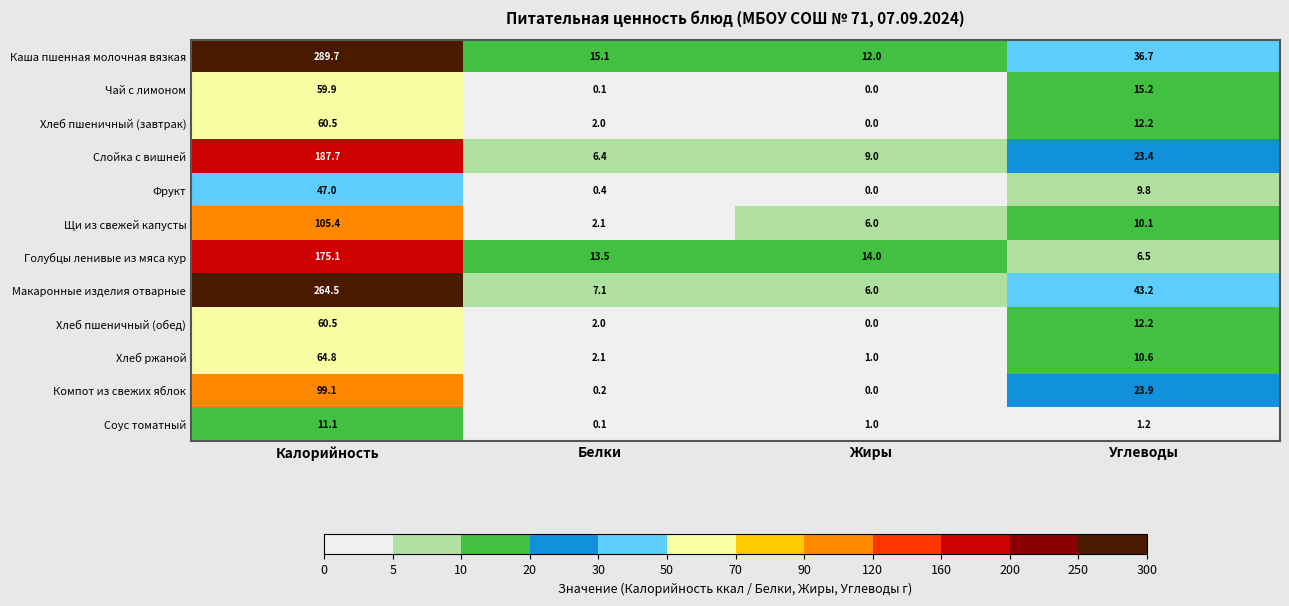

Between Калорийность and Углеводы, which series saw the biggest shift?

Каша пшенная молочная вязкая